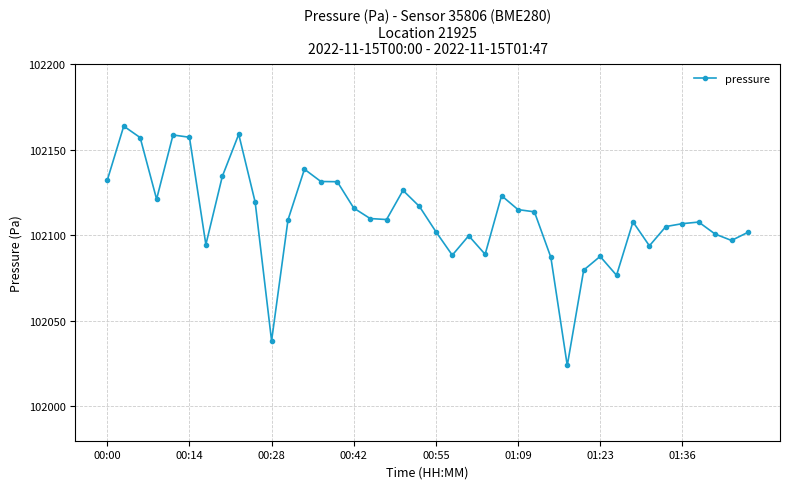

What is the minimum value shown in the chart?

102023.9